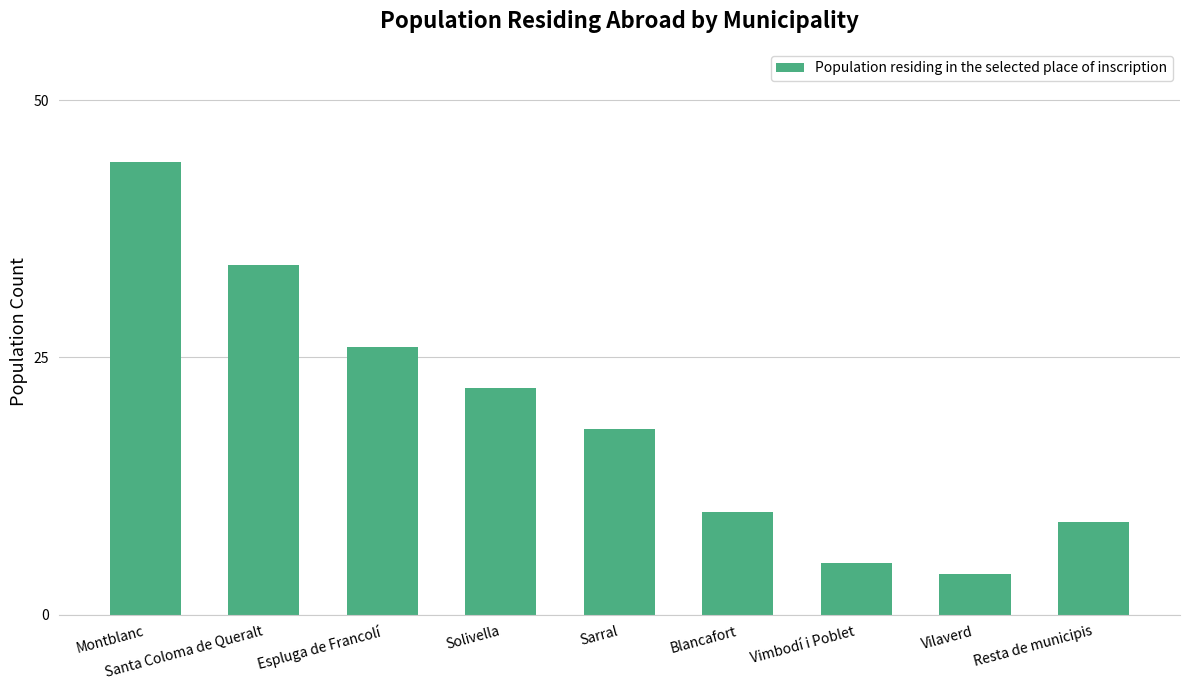

What position from the left is Resta de municipis?

9